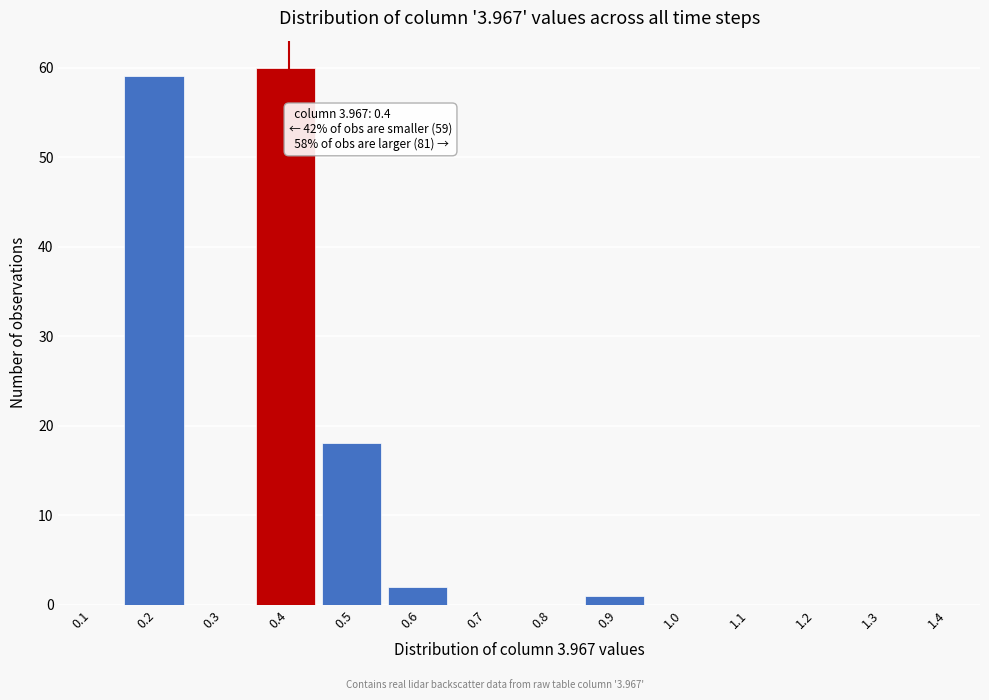

Reading left to right, what are all the values shown in this chart?

0.1=0	0.2=59	0.3=0	0.4=60	0.5=18	0.6=2	0.7=0	0.8=0	0.9=1	1.0=0	1.1=0	1.2=0	1.3=0	1.4=0